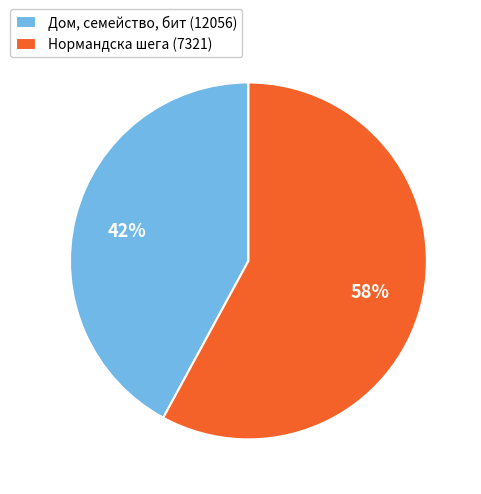

Count the number of slices in the pie.

2